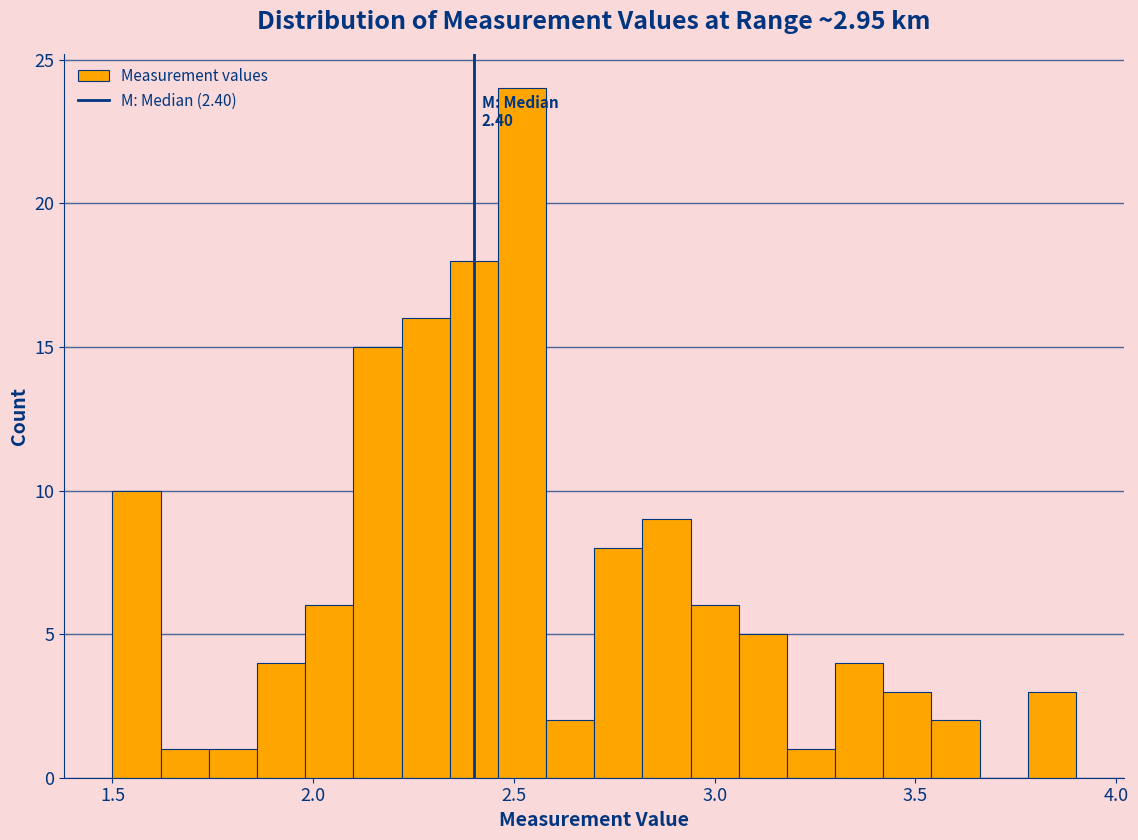

Read against the x-axis, roughly where is the centre of the tallest bar?

2.50